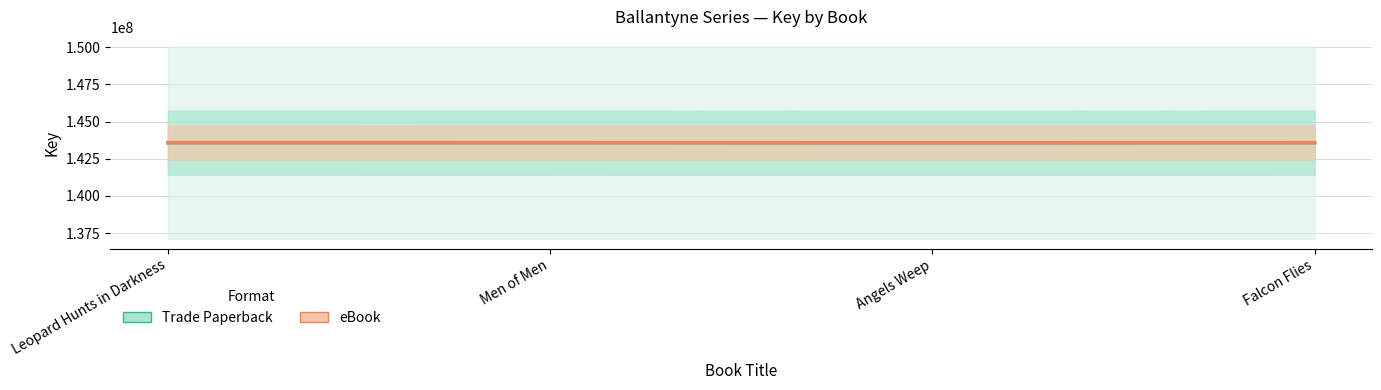

True or false: eBook and Trade Paperback cross at least once.

False